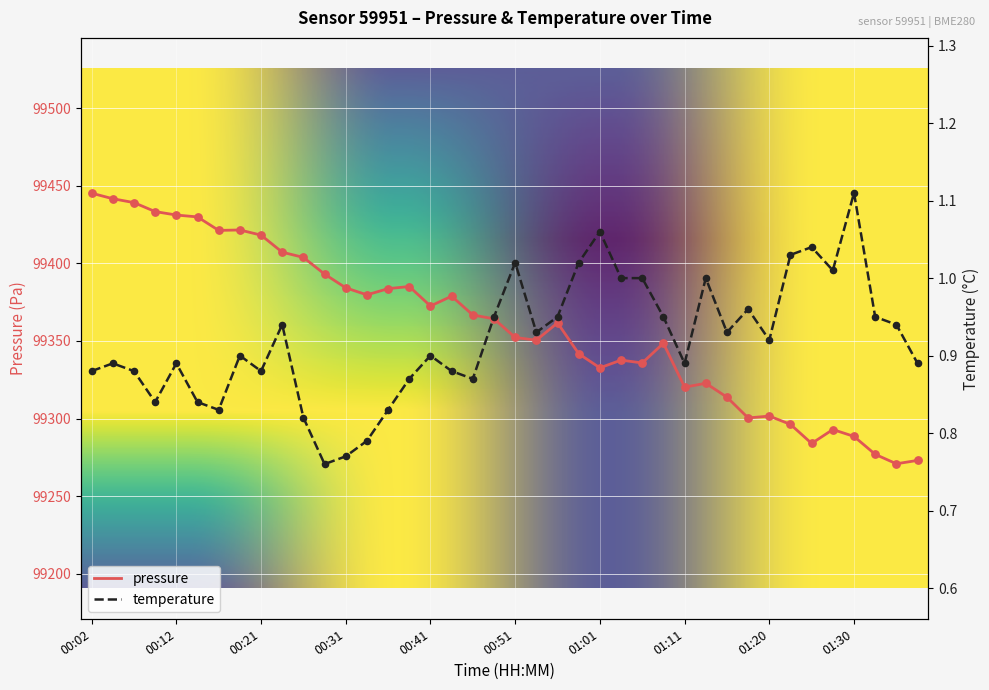

What is the total value across all series at 00:41?

99373.4